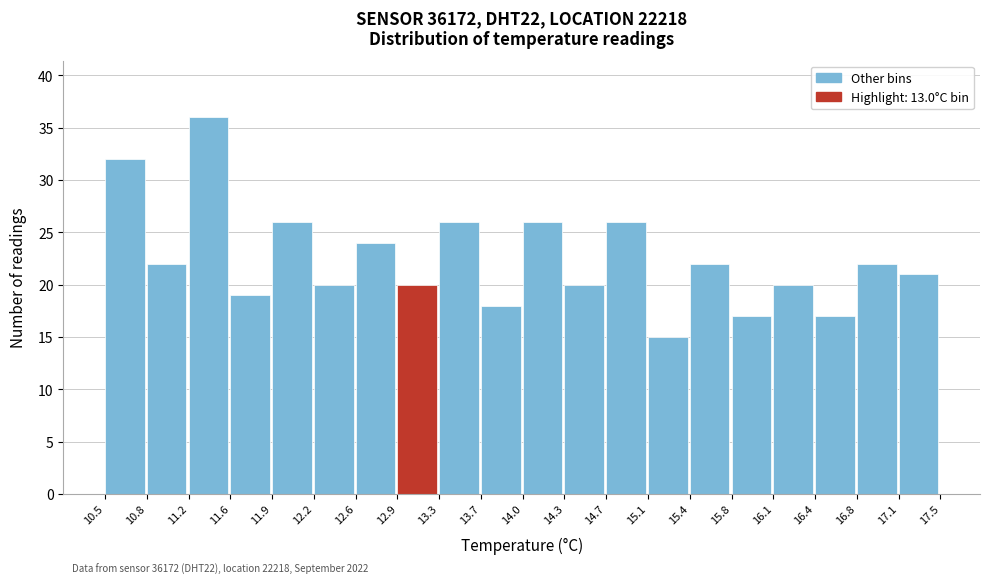

Over which range of the x-axis is the bar tallest?

11.2 to 11.6